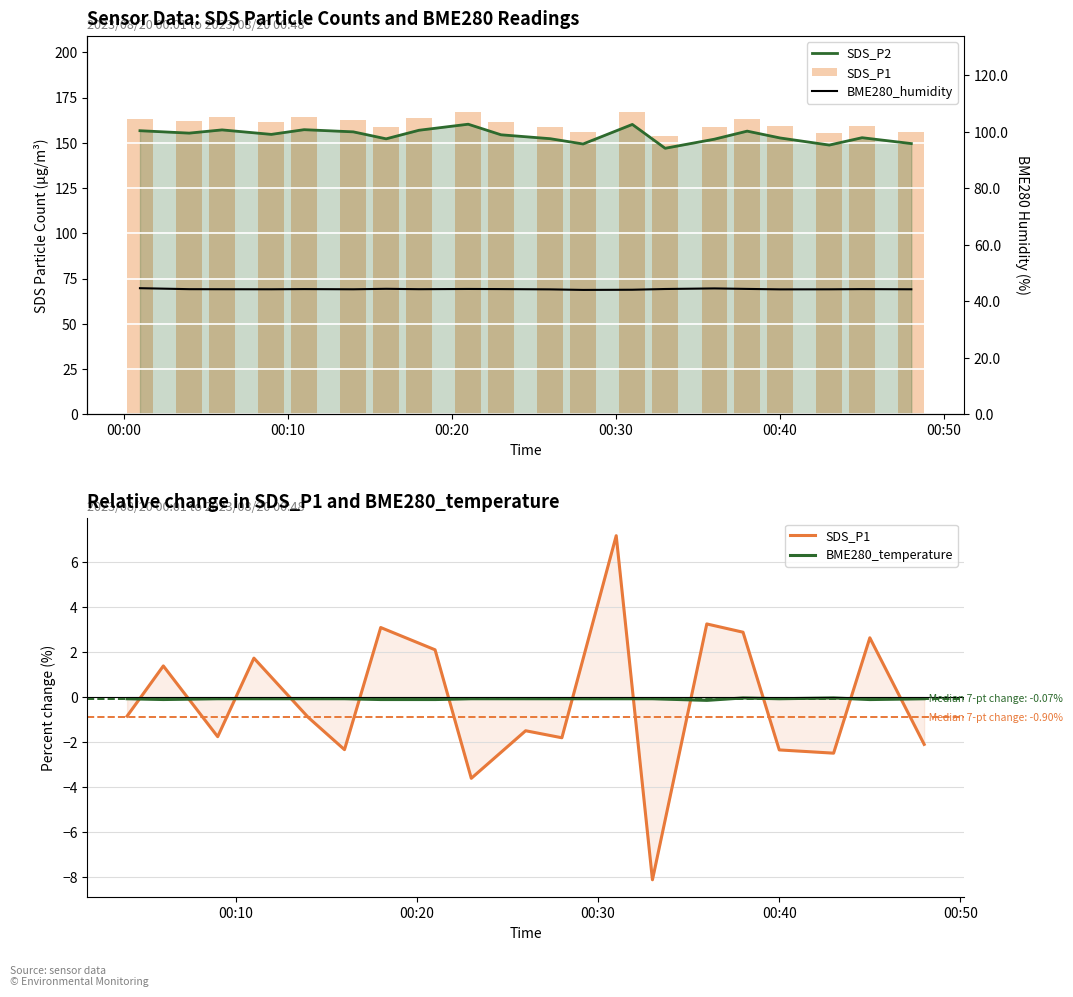

At 2023/08/20 00:21, list the series in order from largest to smallest.

SDS_P1, SDS_P2, BME280_humidity